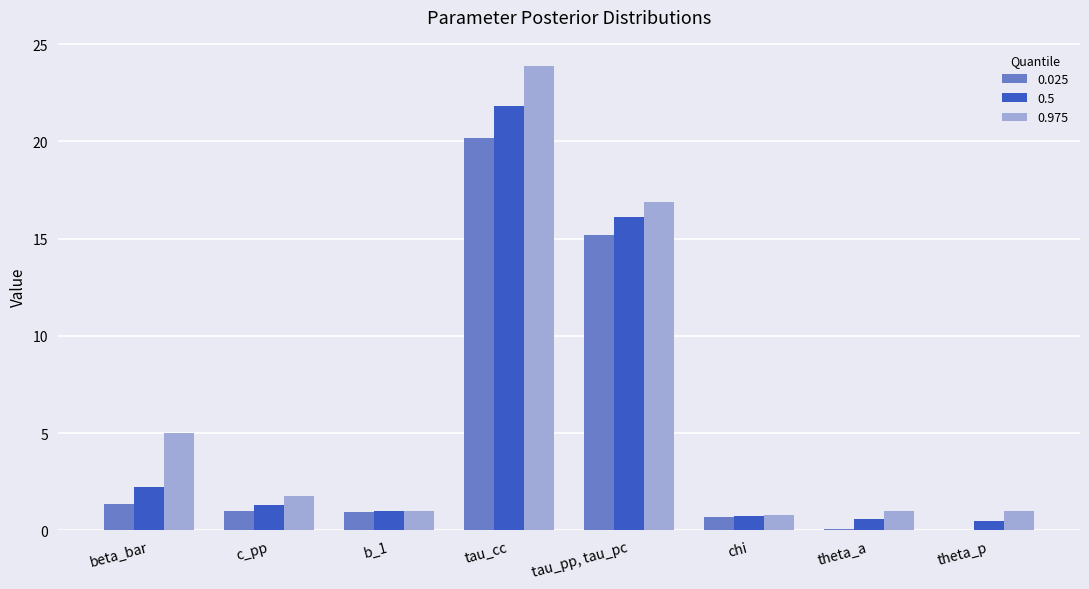

At which category is the sum across all series the highest?

tau_cc